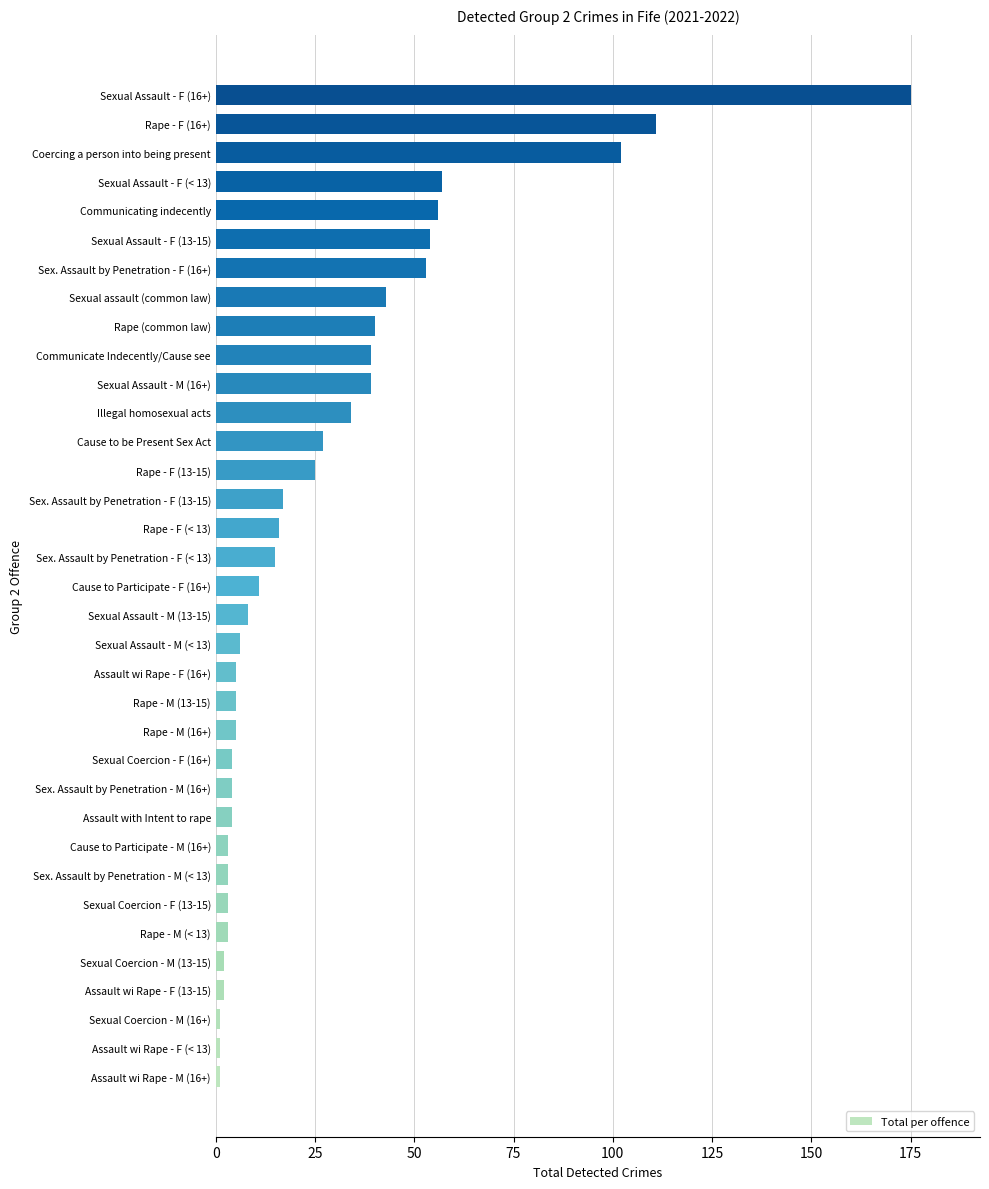

What is the average value?

28